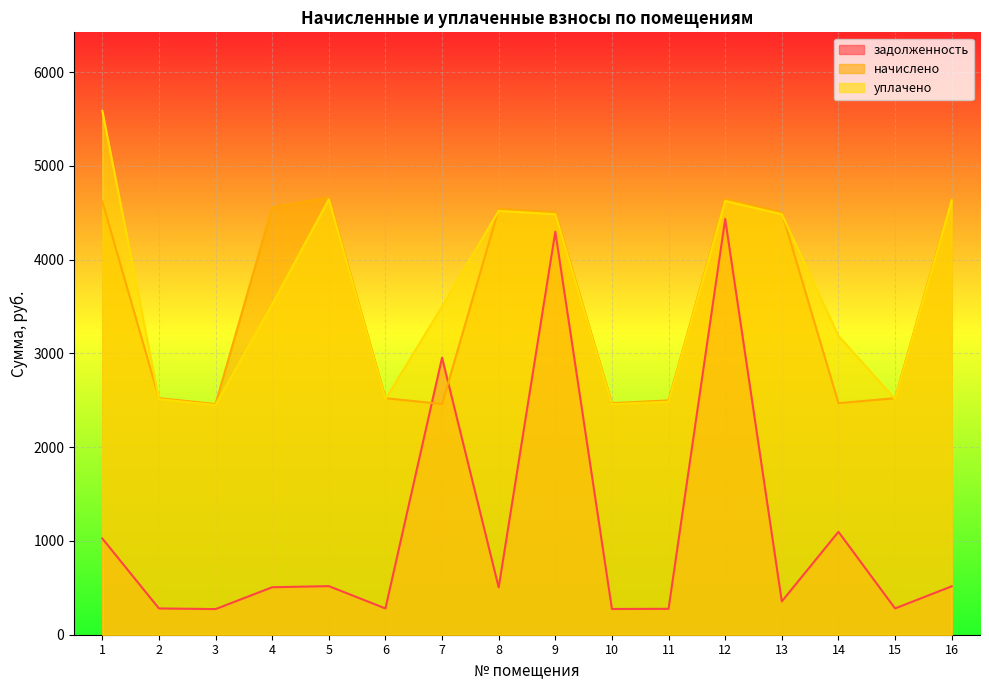

What is the value of the уплачено point at the 12th from the left?

4625.9